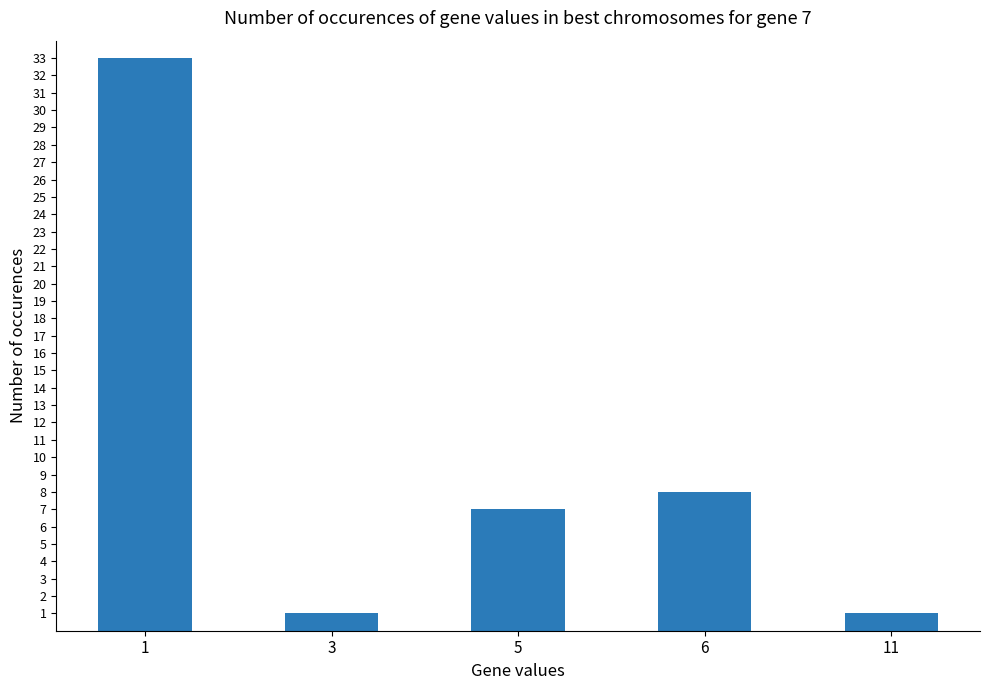

At which category does the chart reach its peak across all series?

1